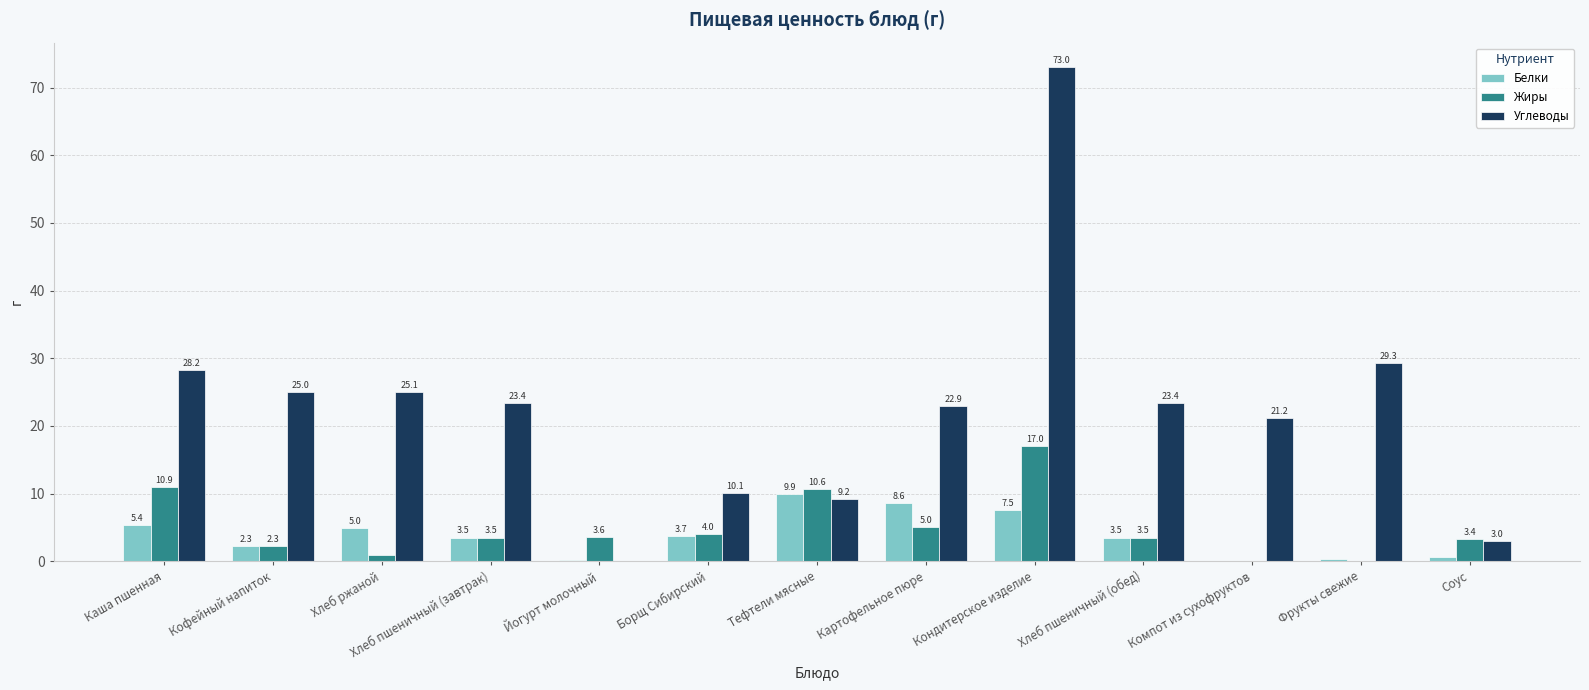

Is the value of Жиры at Кофейный напиток greater than the value of Белки at Картофельное пюре?

No